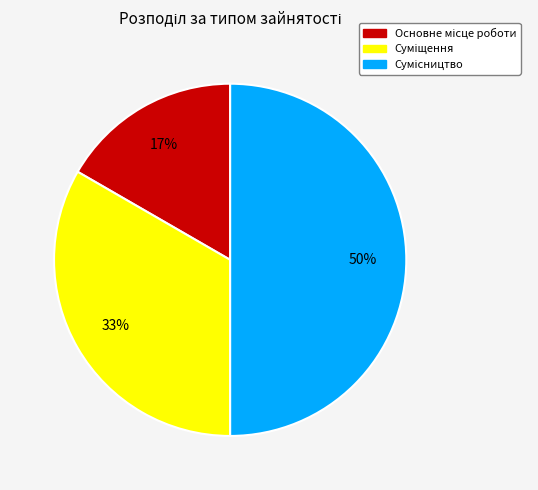

To the nearest percent, what is the difference between the largest and smallest slice percentages?

33%